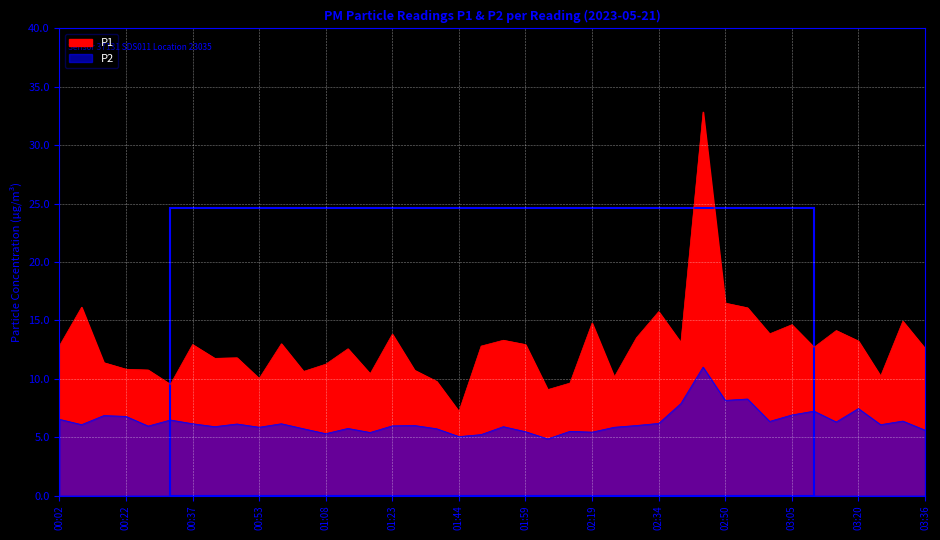

Which series has the largest range (max minus min)?

P1